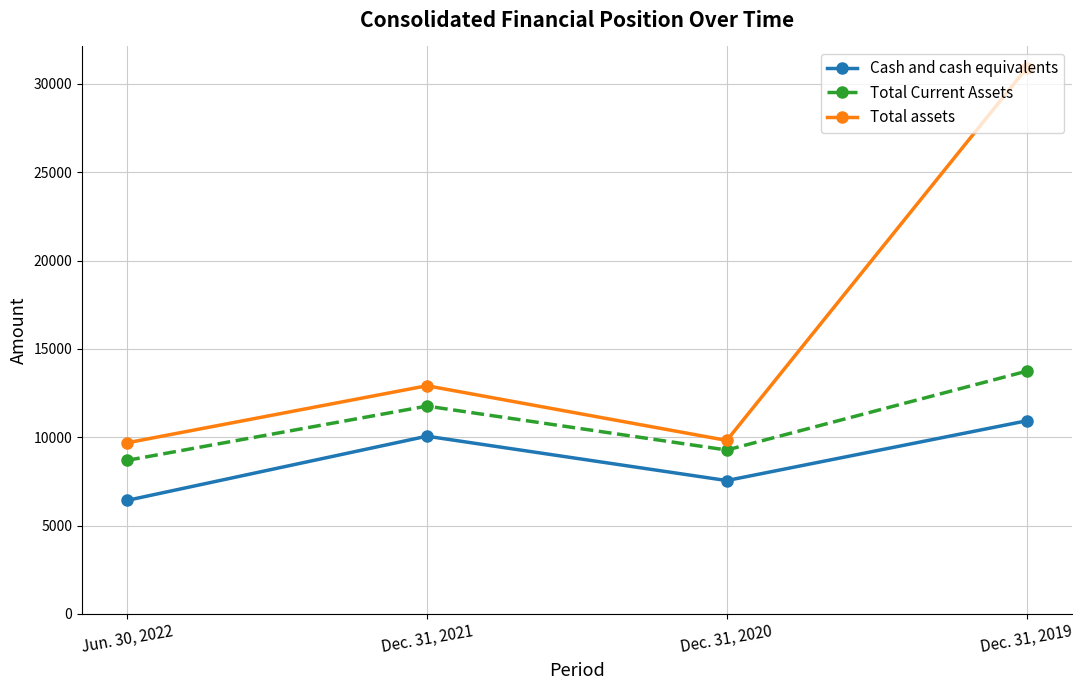

Is it true that Total assets equals 54689 at Dec. 31, 2019?

False